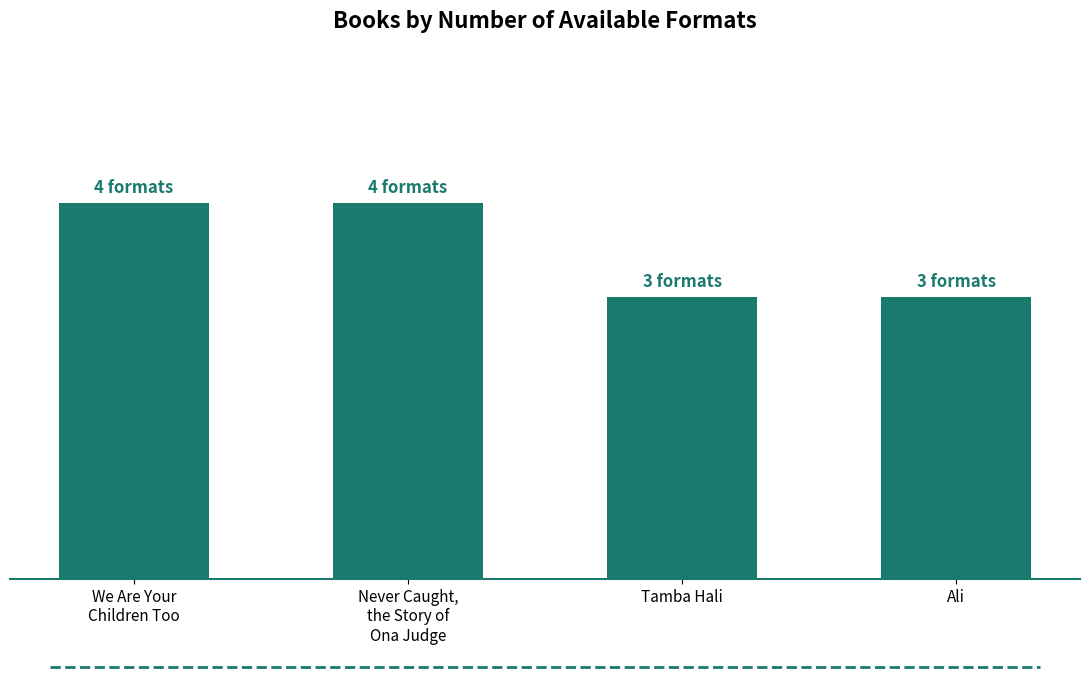

Are the bars horizontal?

No